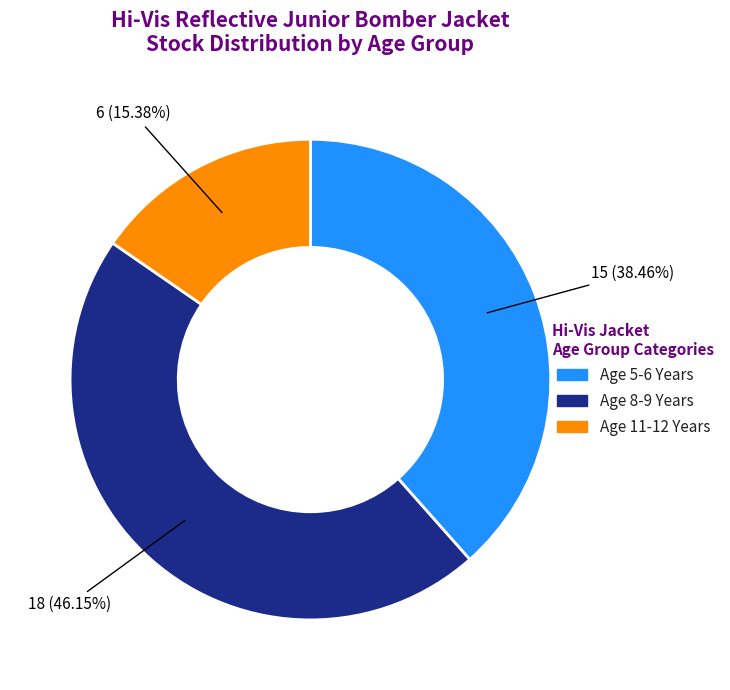

How many slices are in this pie chart?

3